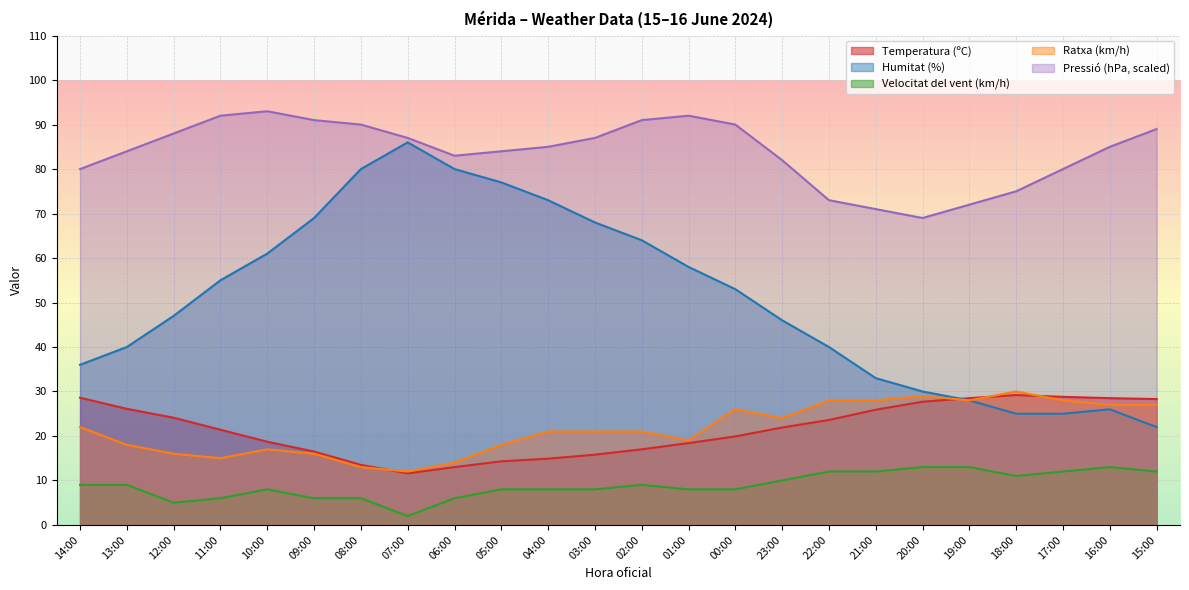

True or false: Pressió (hPa) and Humitat (%) cross at least once.

False